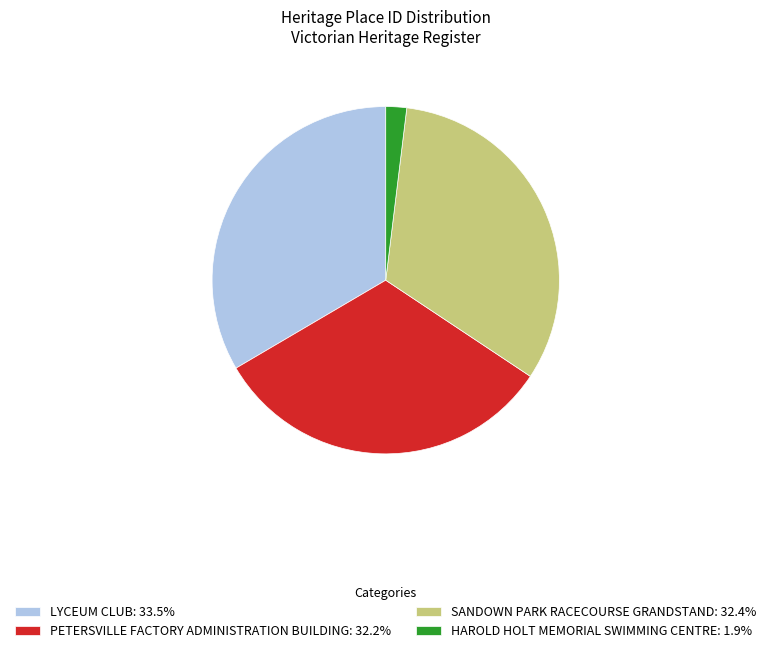

Approximately how many times larger is the value at LYCEUM CLUB: 33.5% compared to HAROLD HOLT MEMORIAL SWIMMING CENTRE: 1.9%?

17.3